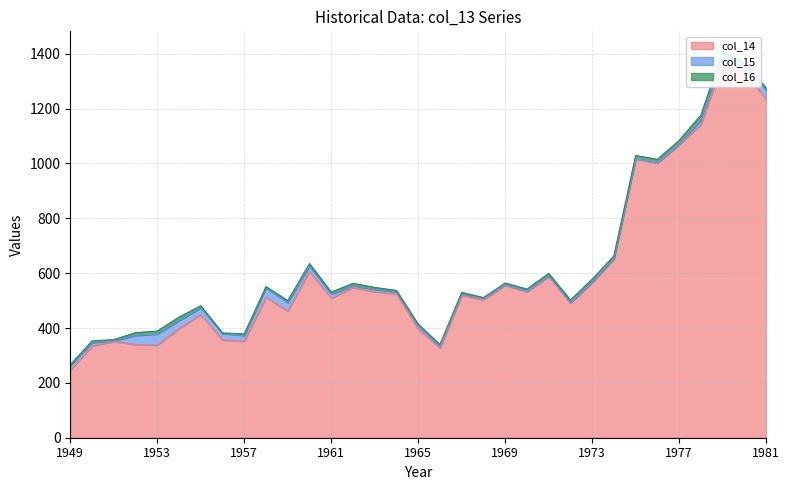

What is the total value across all series at 1981?

1276